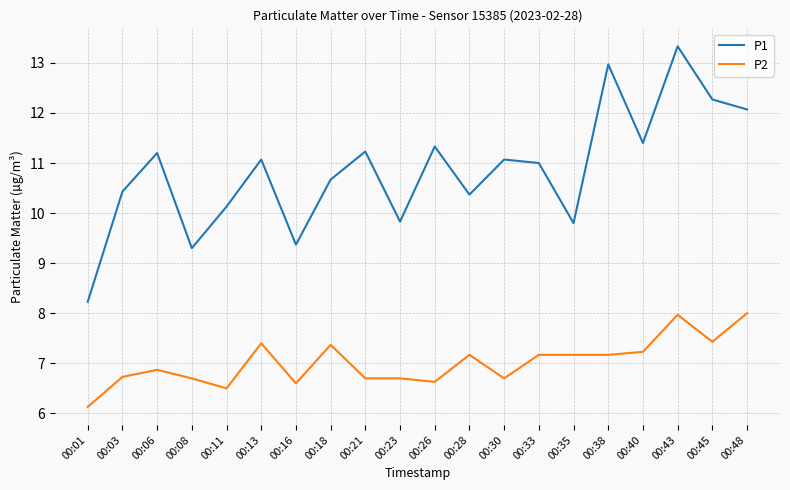

True or false: P1 and P2 intersect in this chart.

False